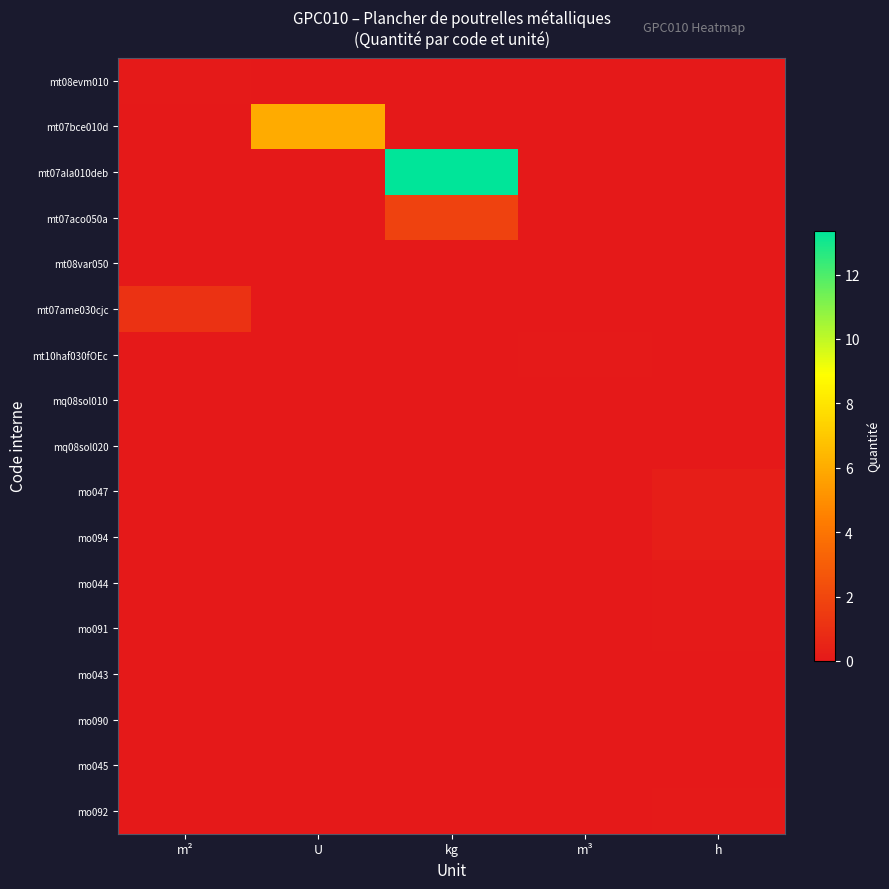

List the series in order of their peak value, highest first.

mt07ala010deb, mt07bce010d, mt07aco050a, mt07ame030cjc, mo047, mo094, mt08evm010, mo092, mt10haf030fOEc, mo044, mo091, mo043, mo090, mo045, mt08var050, mq08sol020, mq08sol010